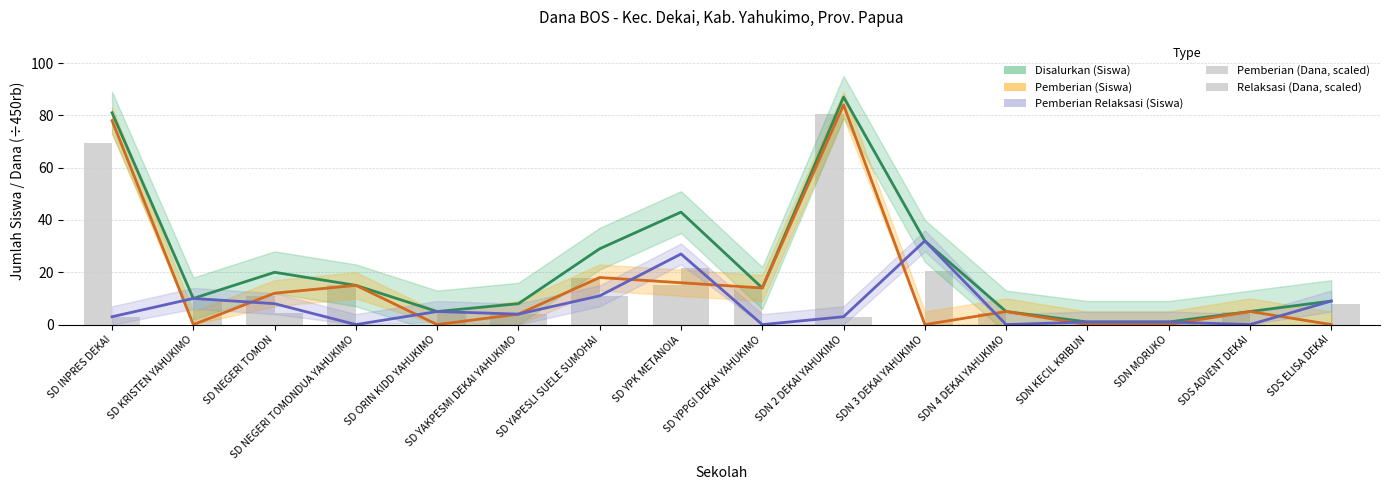

What value does the Relaksasi (Dana, scaled) series have at SDN 2 DEKAI YAHUKIMO?

3.0